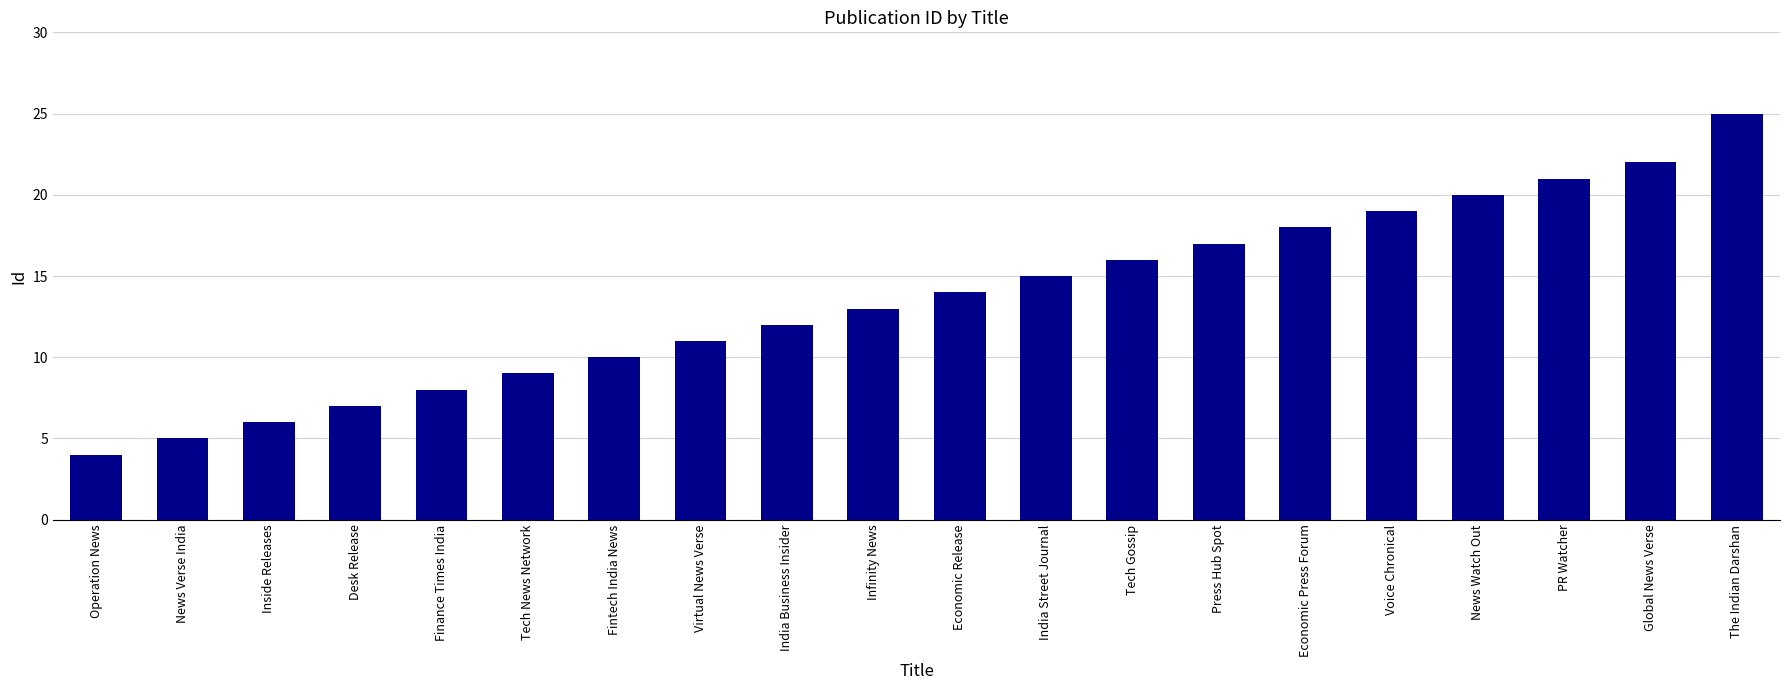

What is the label of the 2nd bar from the left?

News Verse India